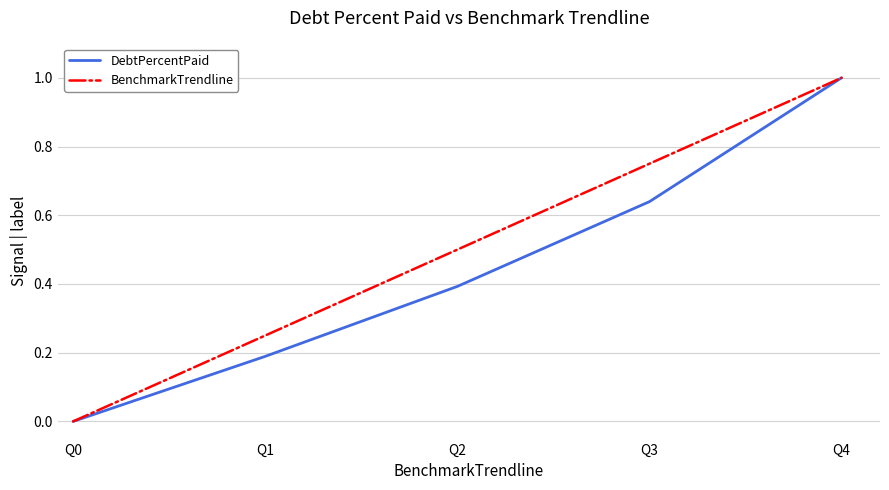

List the series in order of their overall mean, highest first.

BenchmarkTrendline, DebtPercentPaid